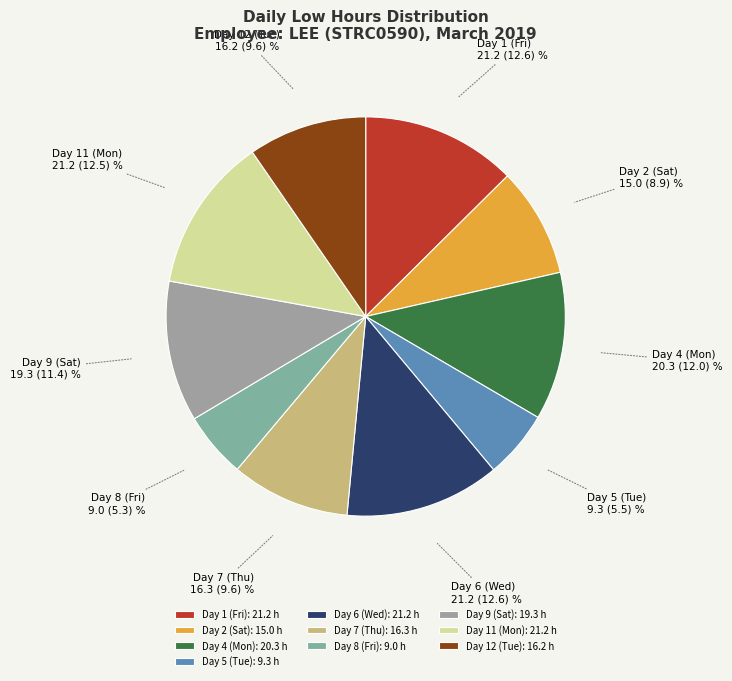

How many slices are in this pie chart?

10